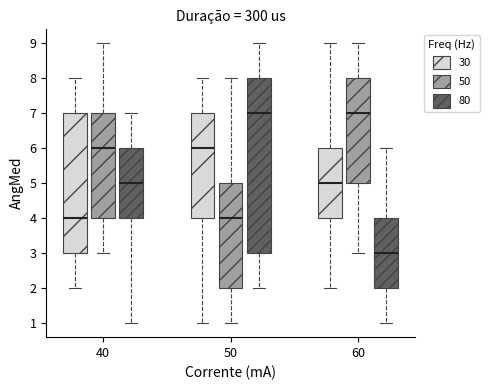

Reading left to right, read every box against the y-axis: the position of its median line, the range the box covers, and the ends of its whiskers. The values are not printed on the chart, so give them approximately, as read against the axis.

40 (30): median 4, box 3 to 7, whiskers 2 to 8
40 (50): median 6, box 4 to 7, whiskers 3 to 9
40 (80): median 5, box 4 to 6, whiskers 1 to 7
50 (30): median 6, box 4 to 7, whiskers 1 to 8
50 (50): median 4, box 2 to 5, whiskers 1 to 8
50 (80): median 7, box 3 to 8, whiskers 2 to 9
60 (30): median 5, box 4 to 6, whiskers 2 to 9
60 (50): median 7, box 5 to 8, whiskers 3 to 9
60 (80): median 3, box 2 to 4, whiskers 1 to 6